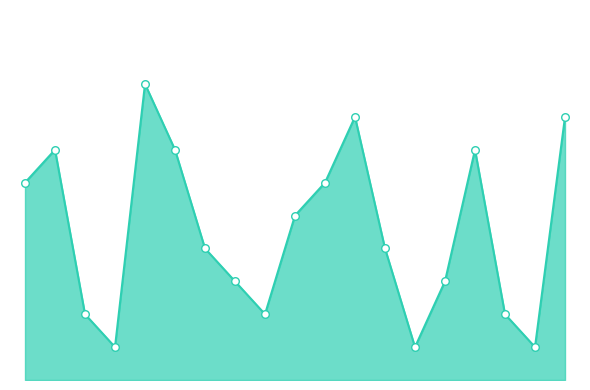

Does the chart have visible grid lines?

No